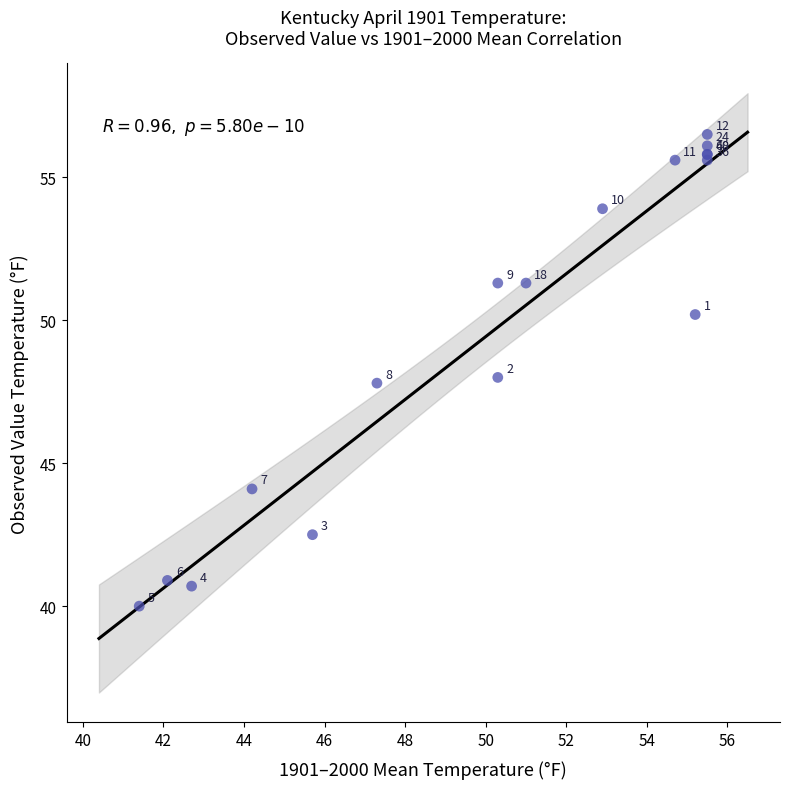

What Y value in the scatter plot is closest to 48?

48.0